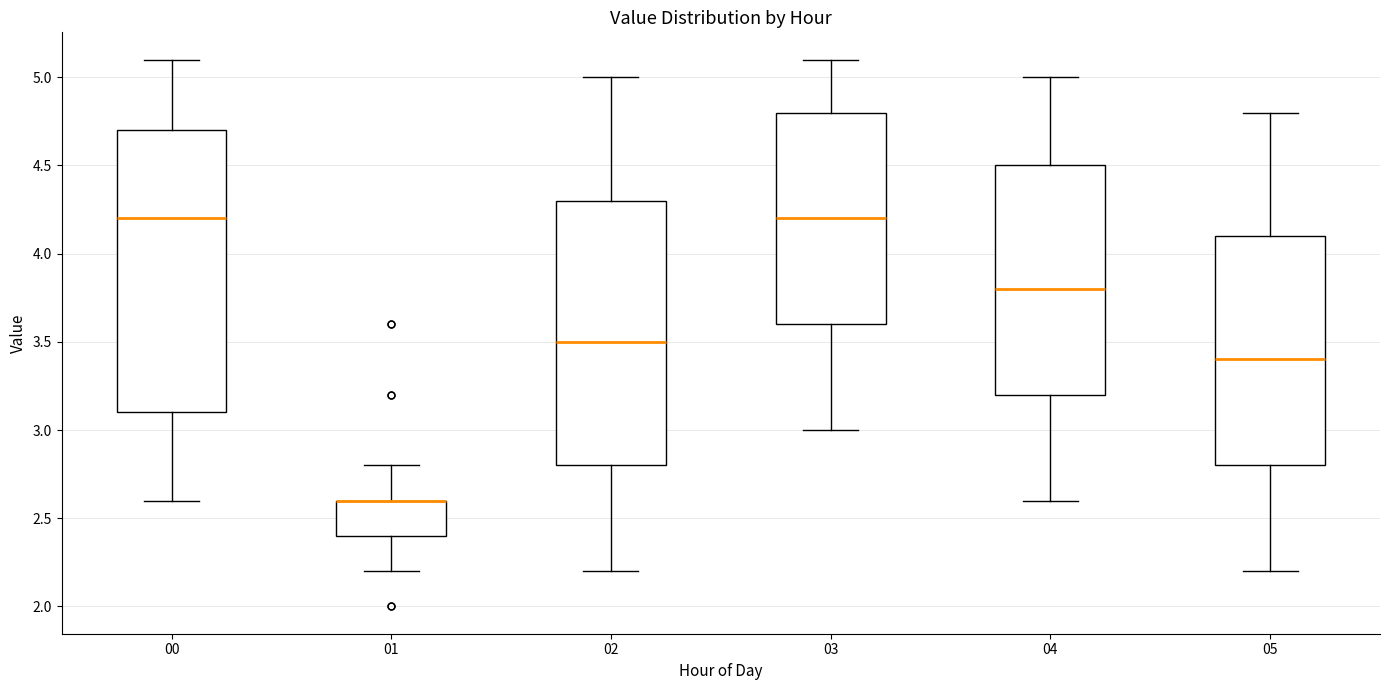

Reading left to right, read every box against the y-axis: the position of its median line, the range the box covers, and the ends of its whiskers. The values are not printed on the chart, so give them approximately, as read against the axis.

00: median 4.2, box 3.1 to 4.7, whiskers 2.6 to 5.1
01: median 2.6 (drawn on the box's upper edge), box 2.4 to 2.6, whiskers 2.2 to 2.8
02: median 3.5, box 2.8 to 4.3, whiskers 2.2 to 5.0
03: median 4.2, box 3.6 to 4.8, whiskers 3.0 to 5.1
04: median 3.8, box 3.2 to 4.5, whiskers 2.6 to 5.0
05: median 3.4, box 2.8 to 4.1, whiskers 2.2 to 4.8